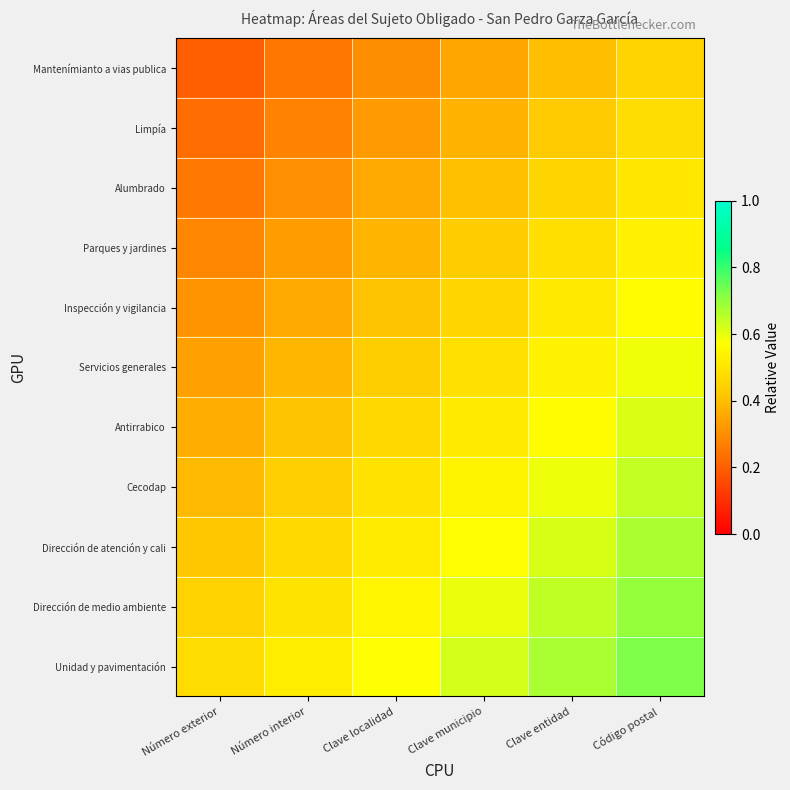

Which category has the lowest value across all series?

Número exterior